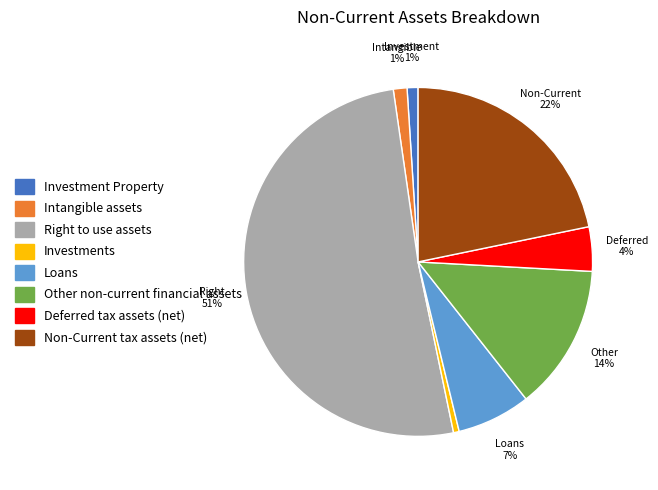

Is it true that Intangible assets is 1% of the pie?

True